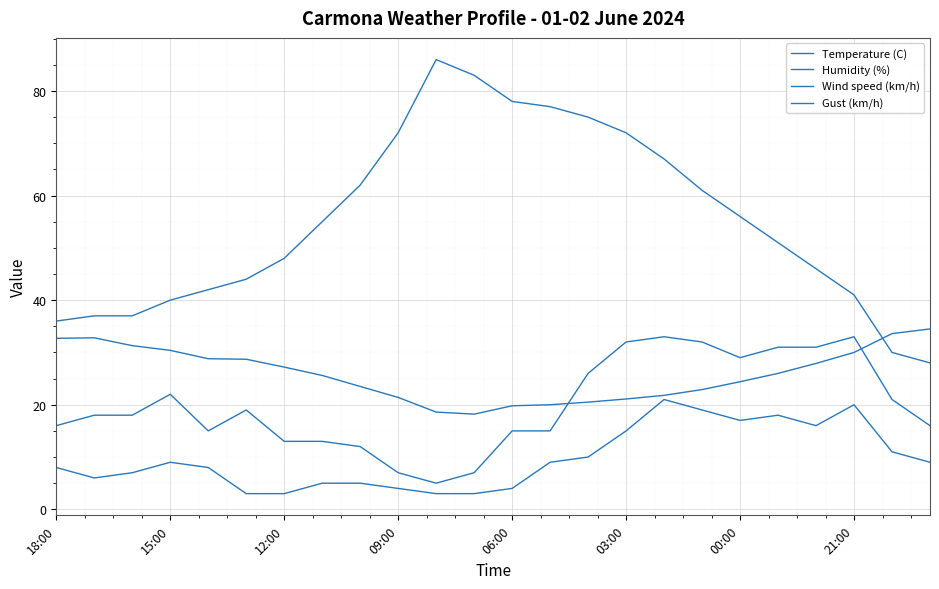

Count the number of data series in this chart.

4